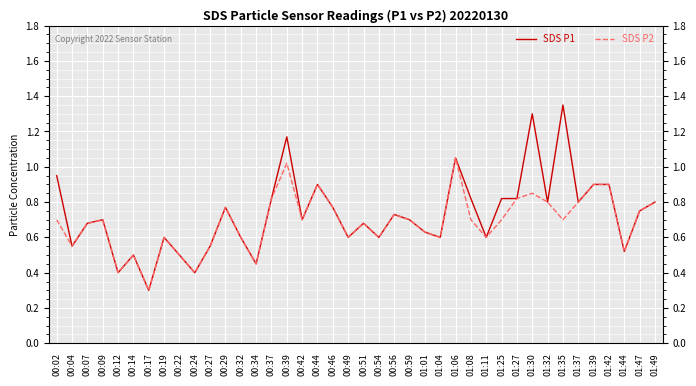

List the series in order of their peak value, highest first.

SDS P1, SDS P2